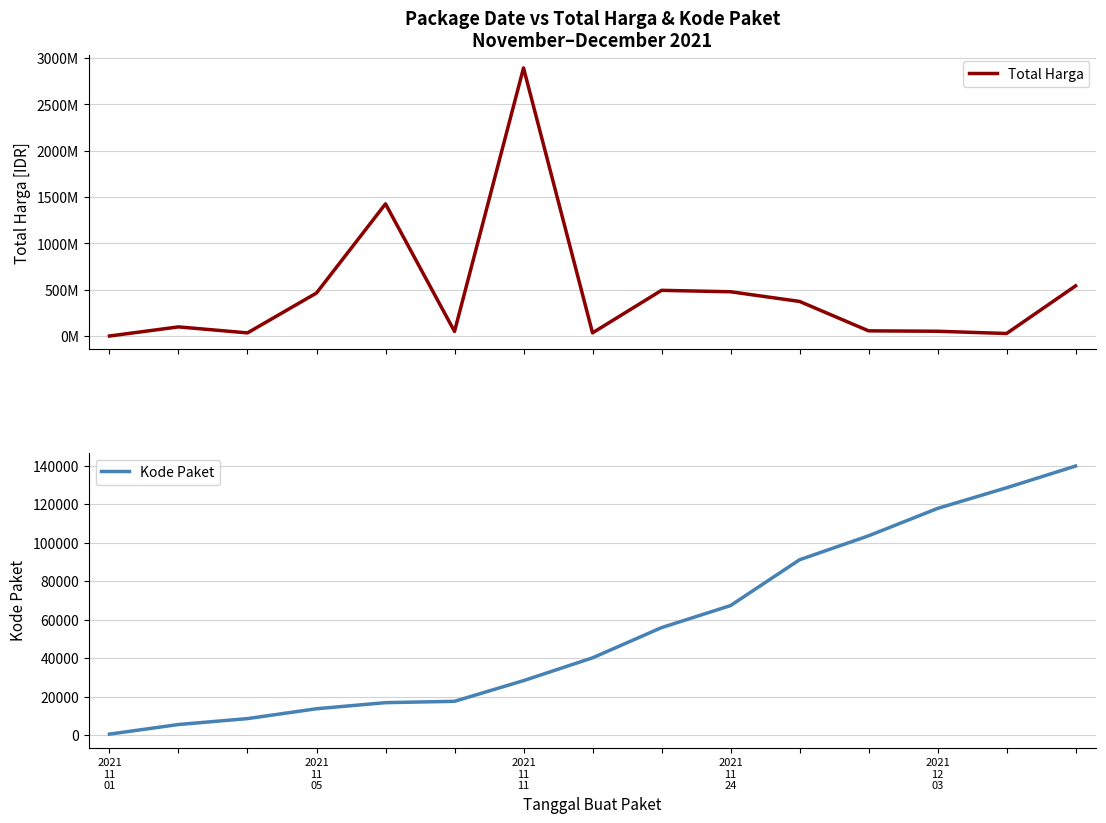

Count the number of categories in the chart.

15